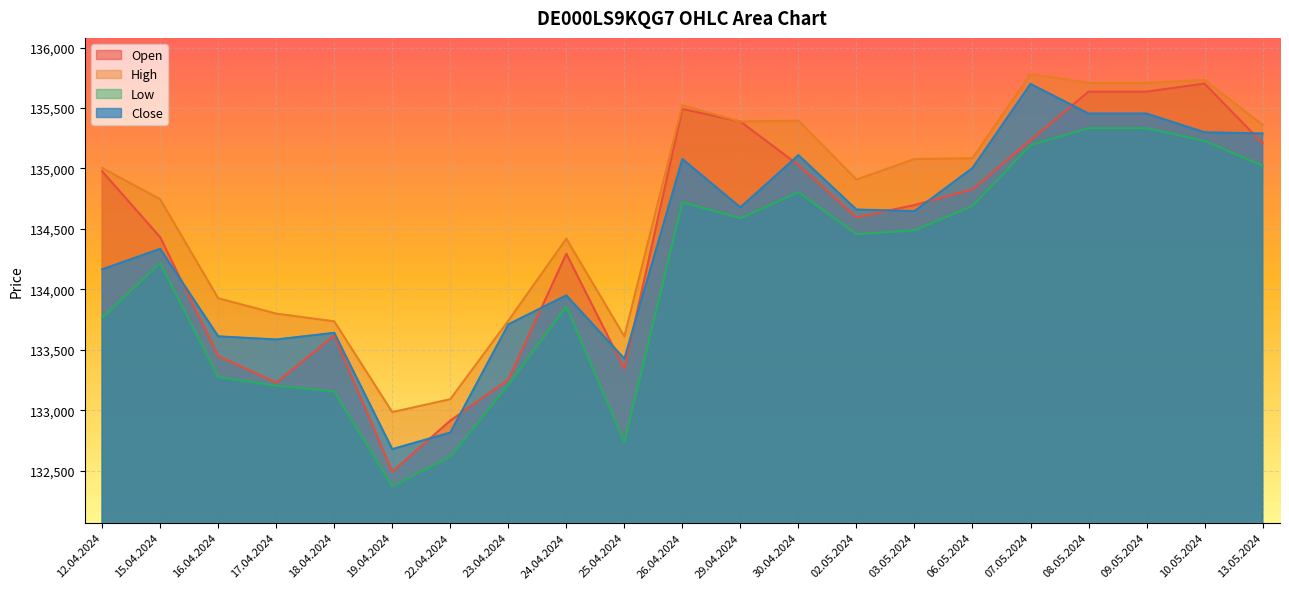

Rank the series at 07.05.2024 from highest to lowest value.

High, Close, Open, Low